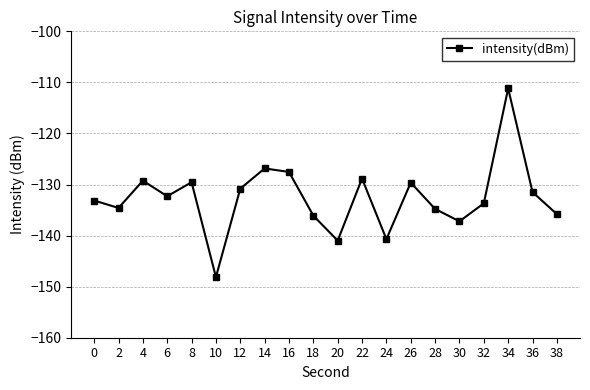

How many series are shown in this chart?

1